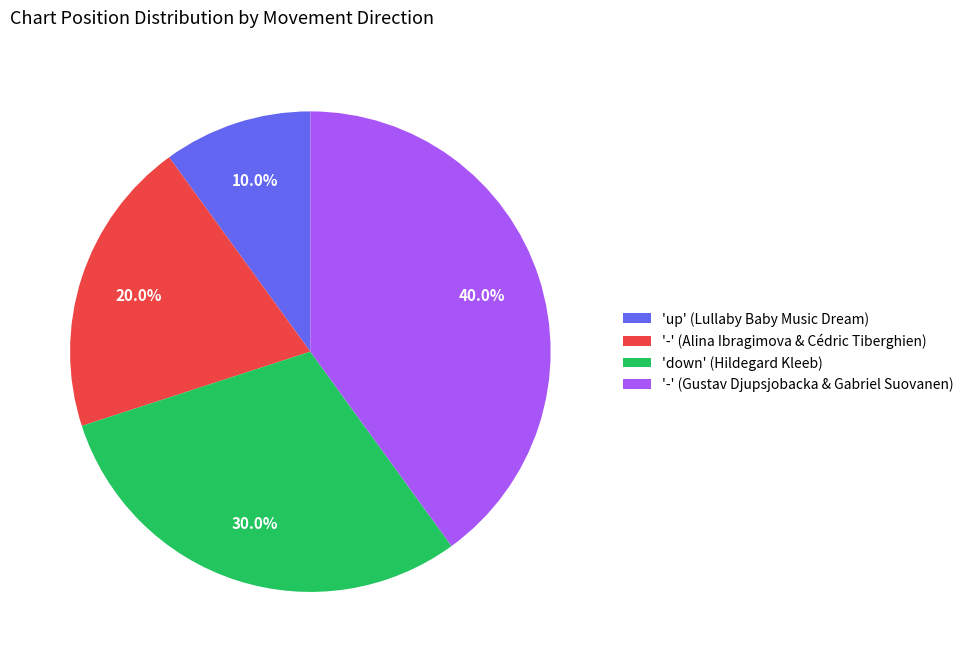

To the nearest percent, what is the average slice percentage?

25%